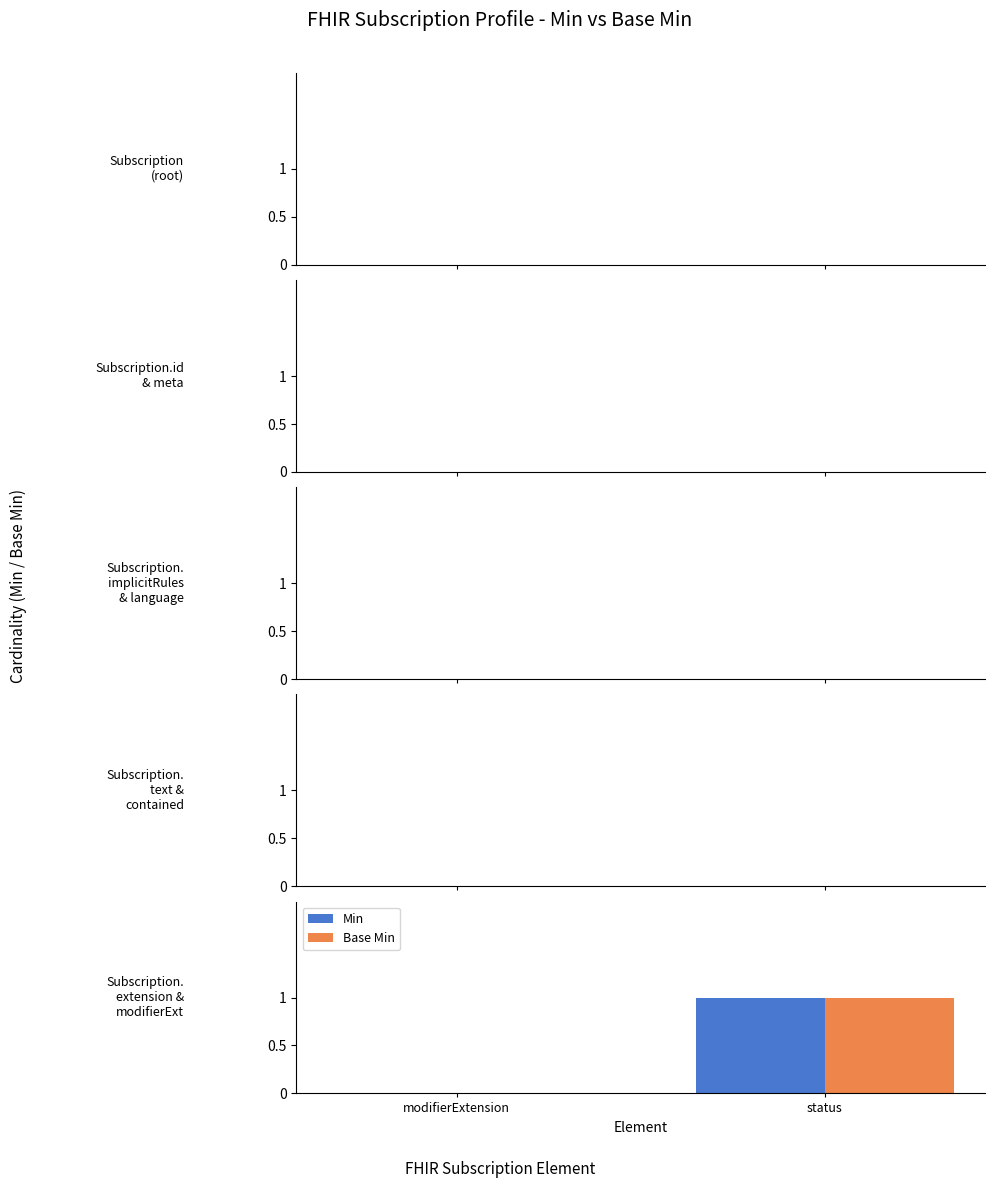

What is the total value across all series at status?

2